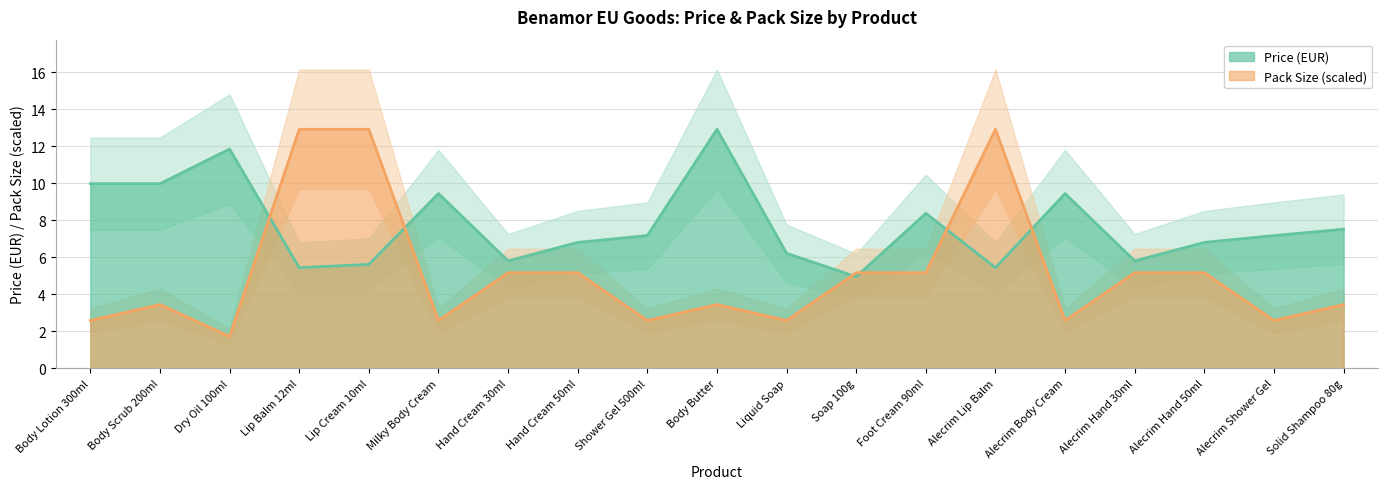

Which category has the highest value across all series?

Body Butter